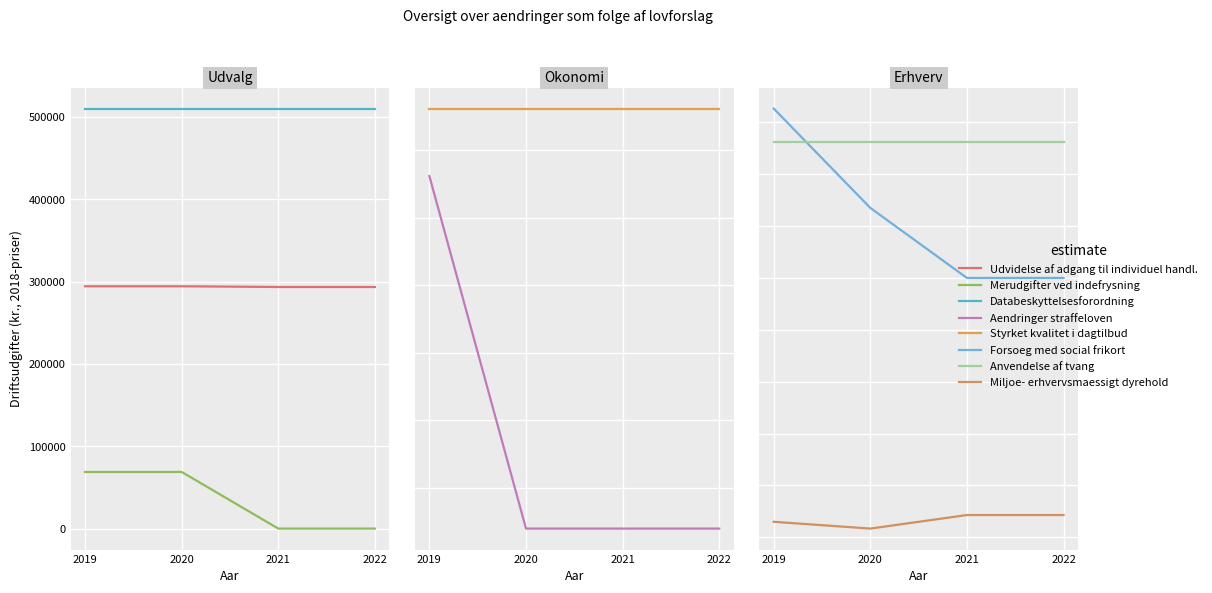

At which category is the sum across all series the highest?

2019